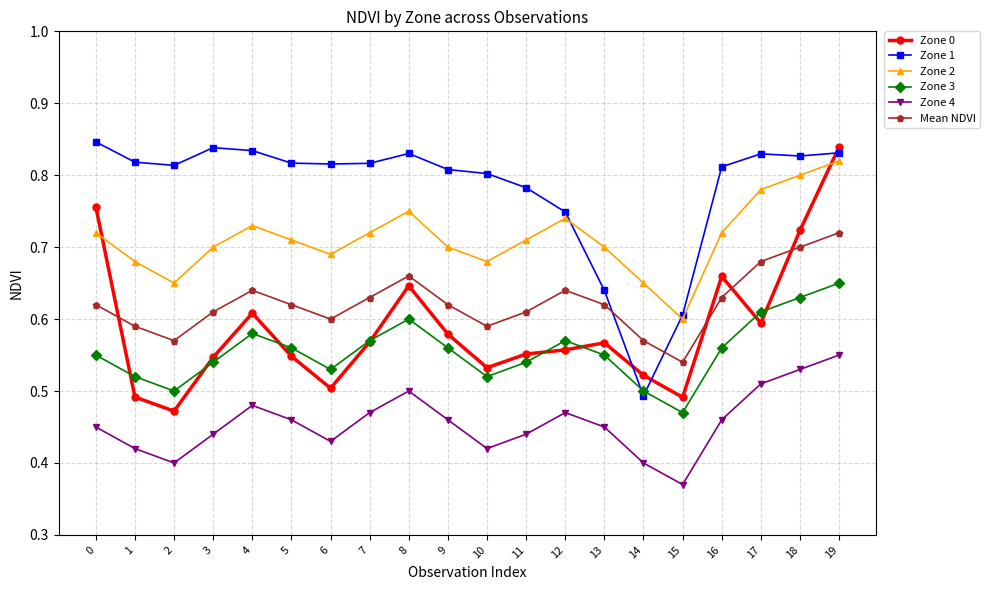

The Zone 0 series shows 0.3 at 12. True or false?

False